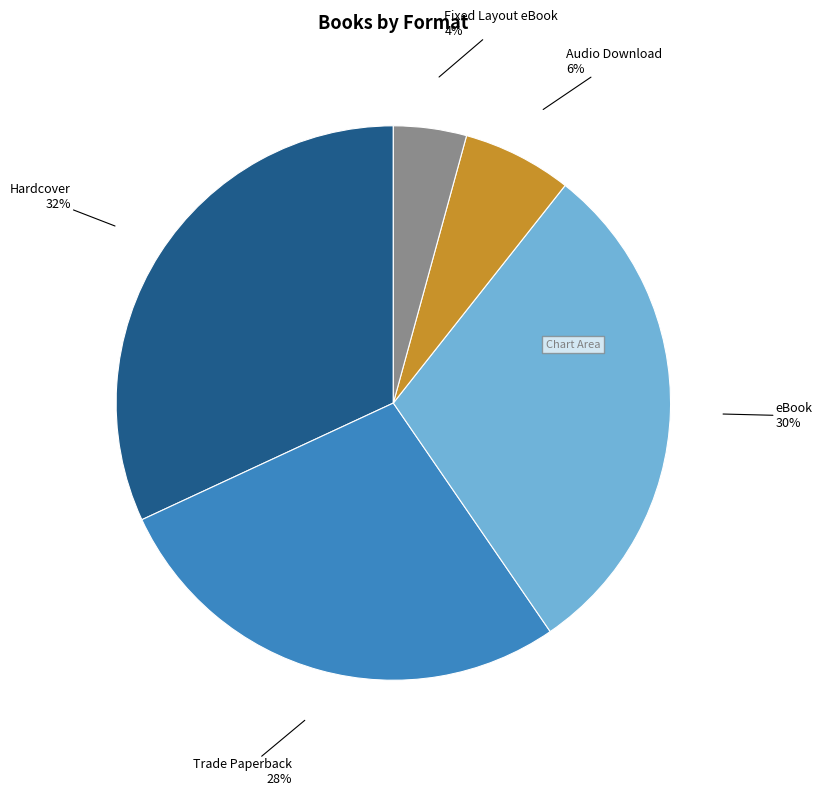

True or false: Audio Download accounts for 6% of the total.

True